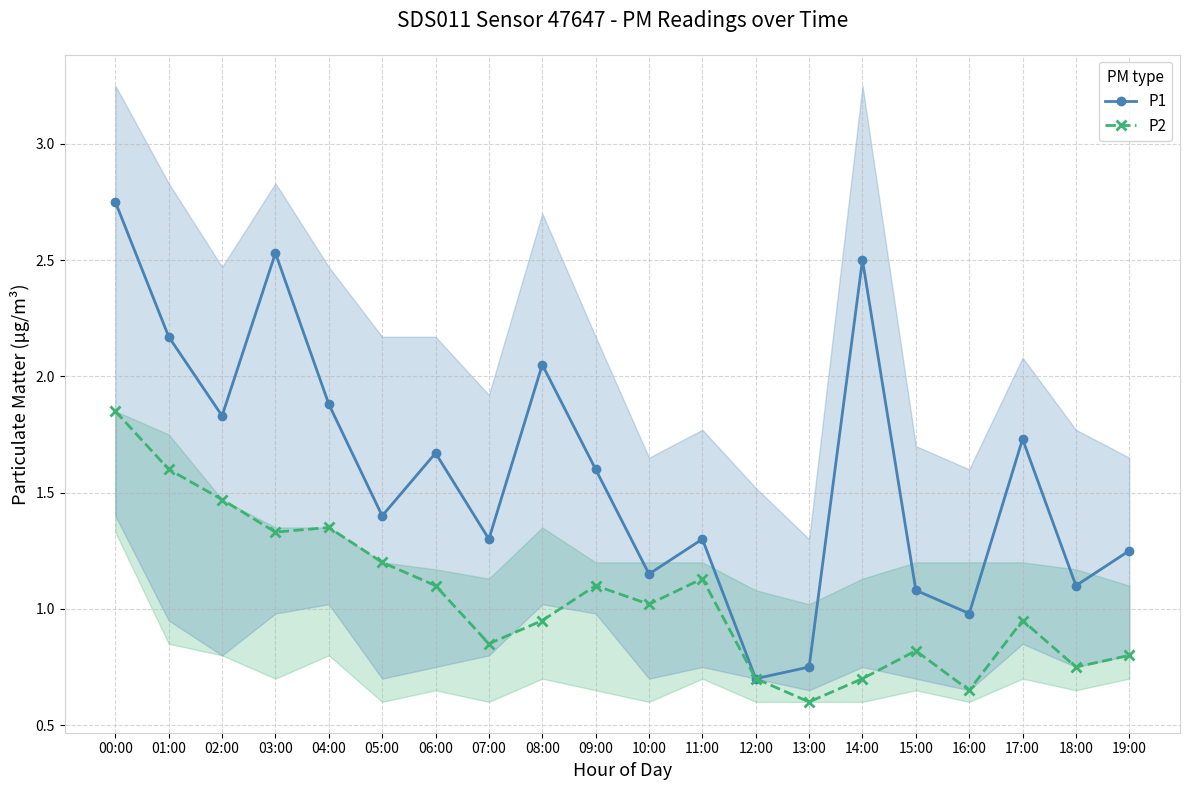

Is the value of P2 at 18:00 greater than the value of P1 at 19:00?

No